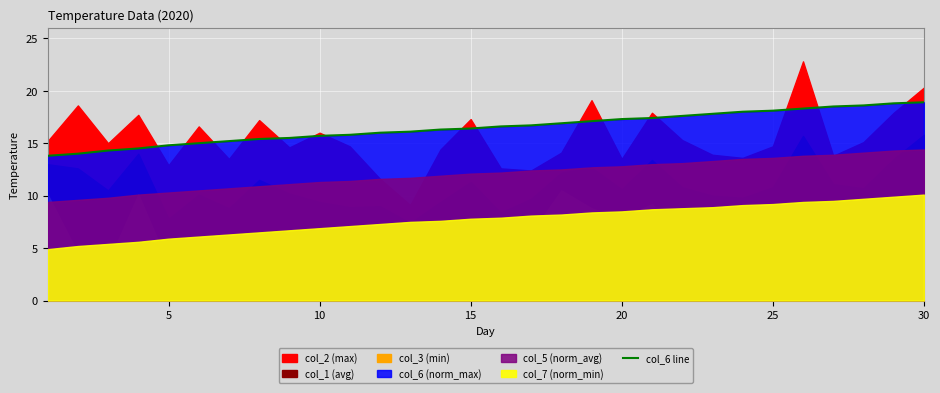

True or false: there are more than 2 points higher than both neighbors.

False